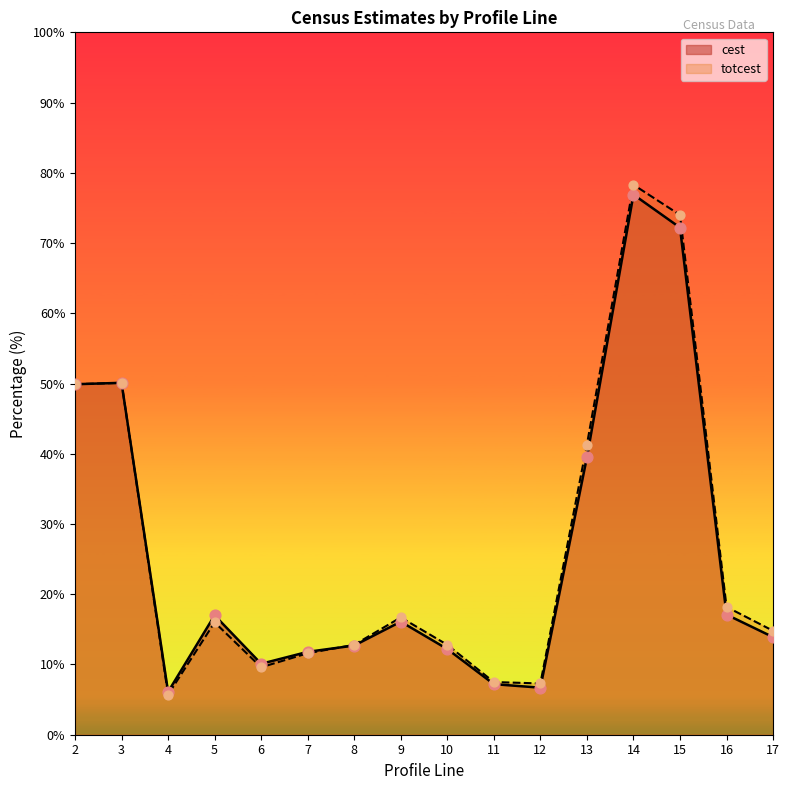

What are all the series names shown in the legend?

cest, totcest